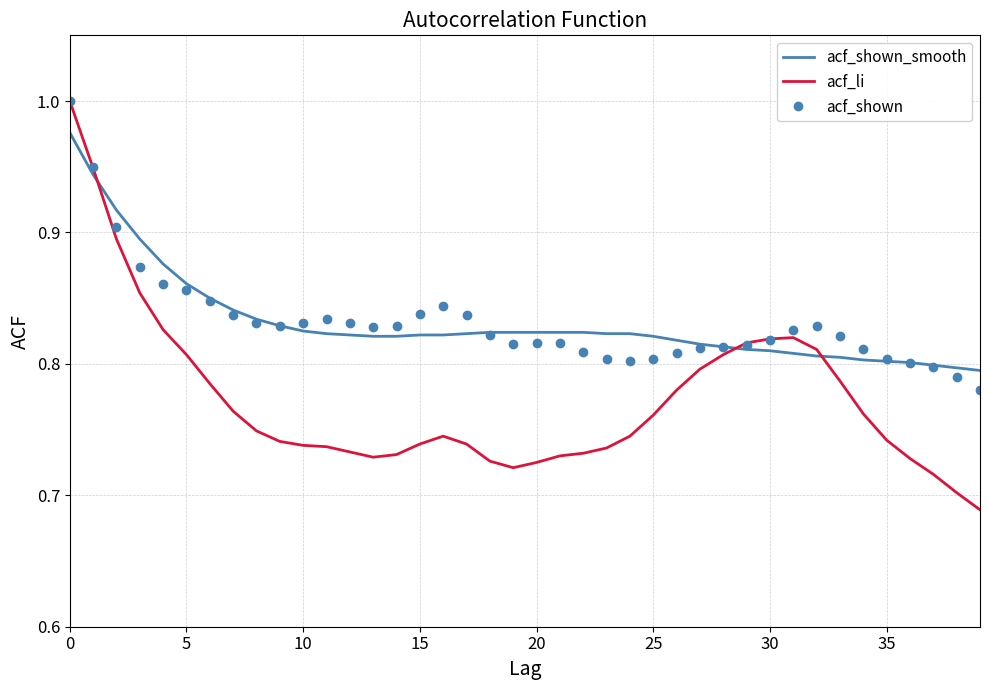

True or false: acf_shown_smooth and acf_li intersect in this chart.

True